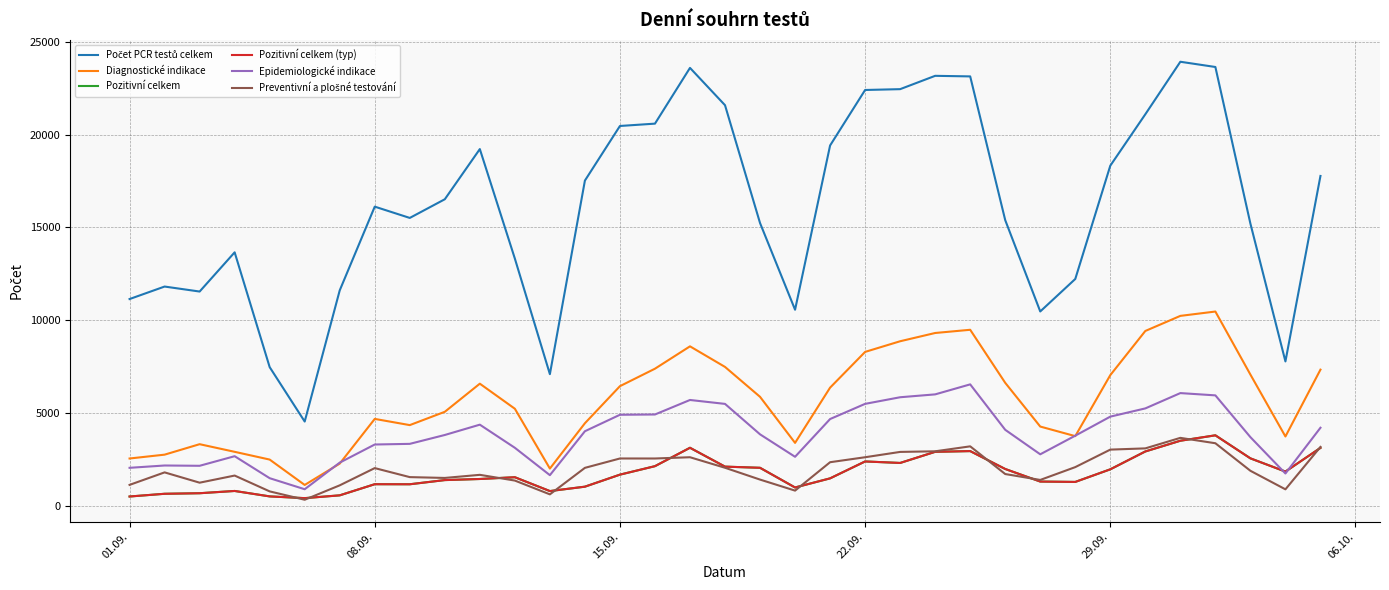

How many lines are shown in the chart?

6